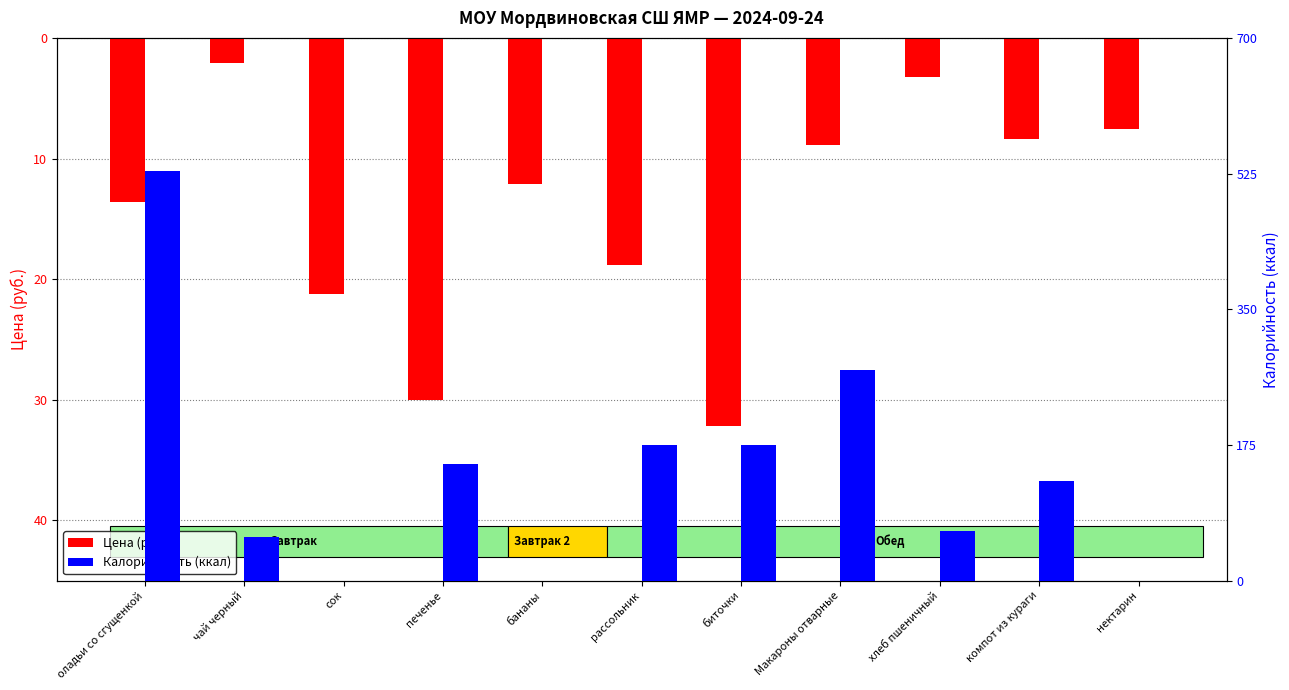

Is it true that Цена (руб.) equals -12.1 at компот из кураги?

False